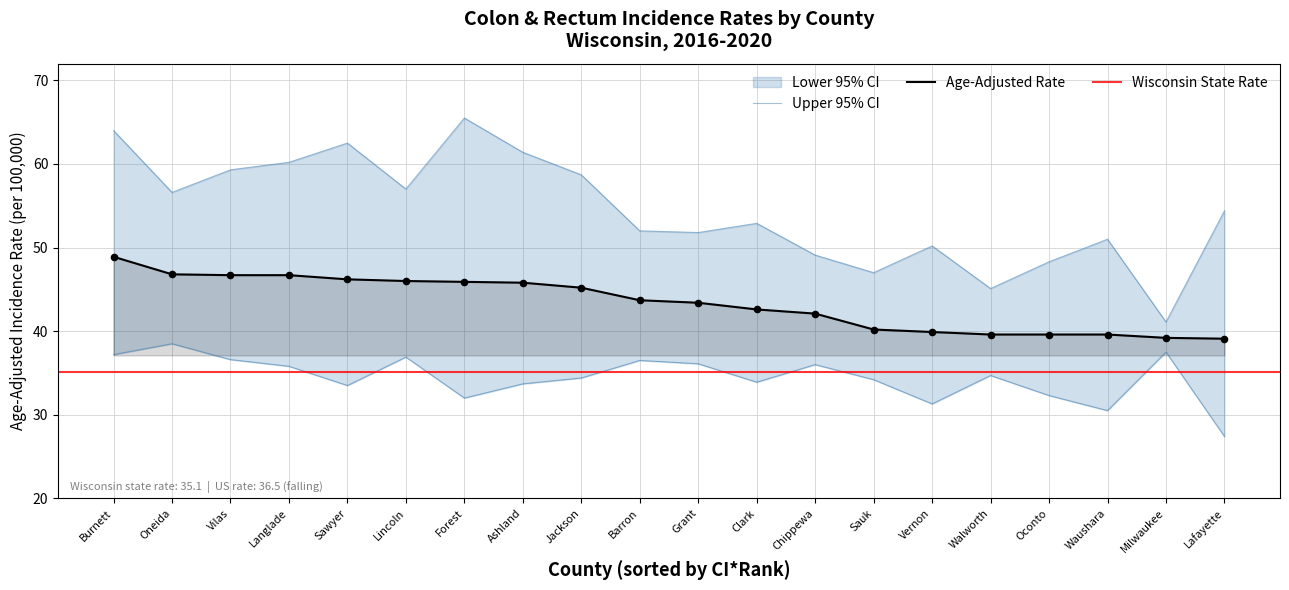

Which series reaches the maximum Y coordinate?

Upper 95% CI